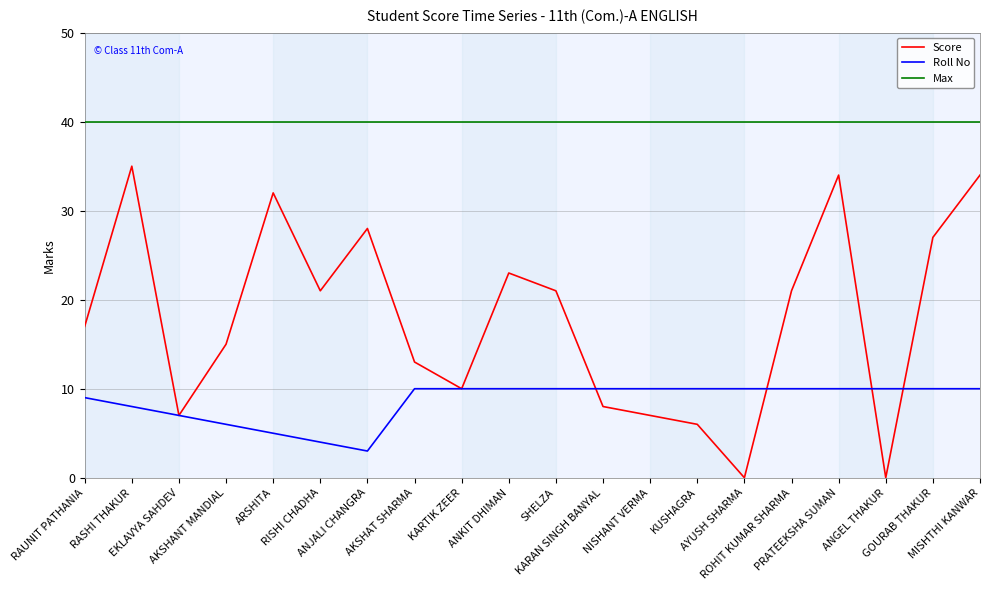

In Score, how many points are higher than both neighbors (excluding endpoints)?

5